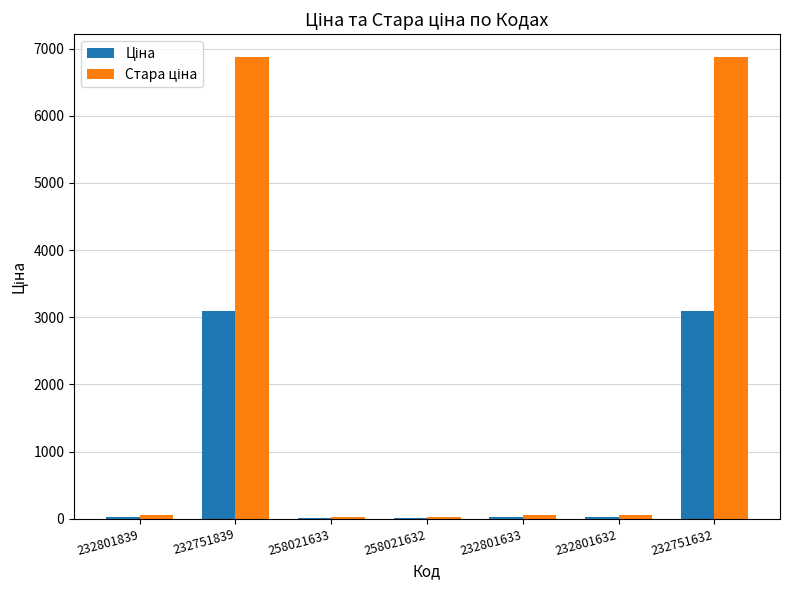

How many categories are shown in the chart?

7